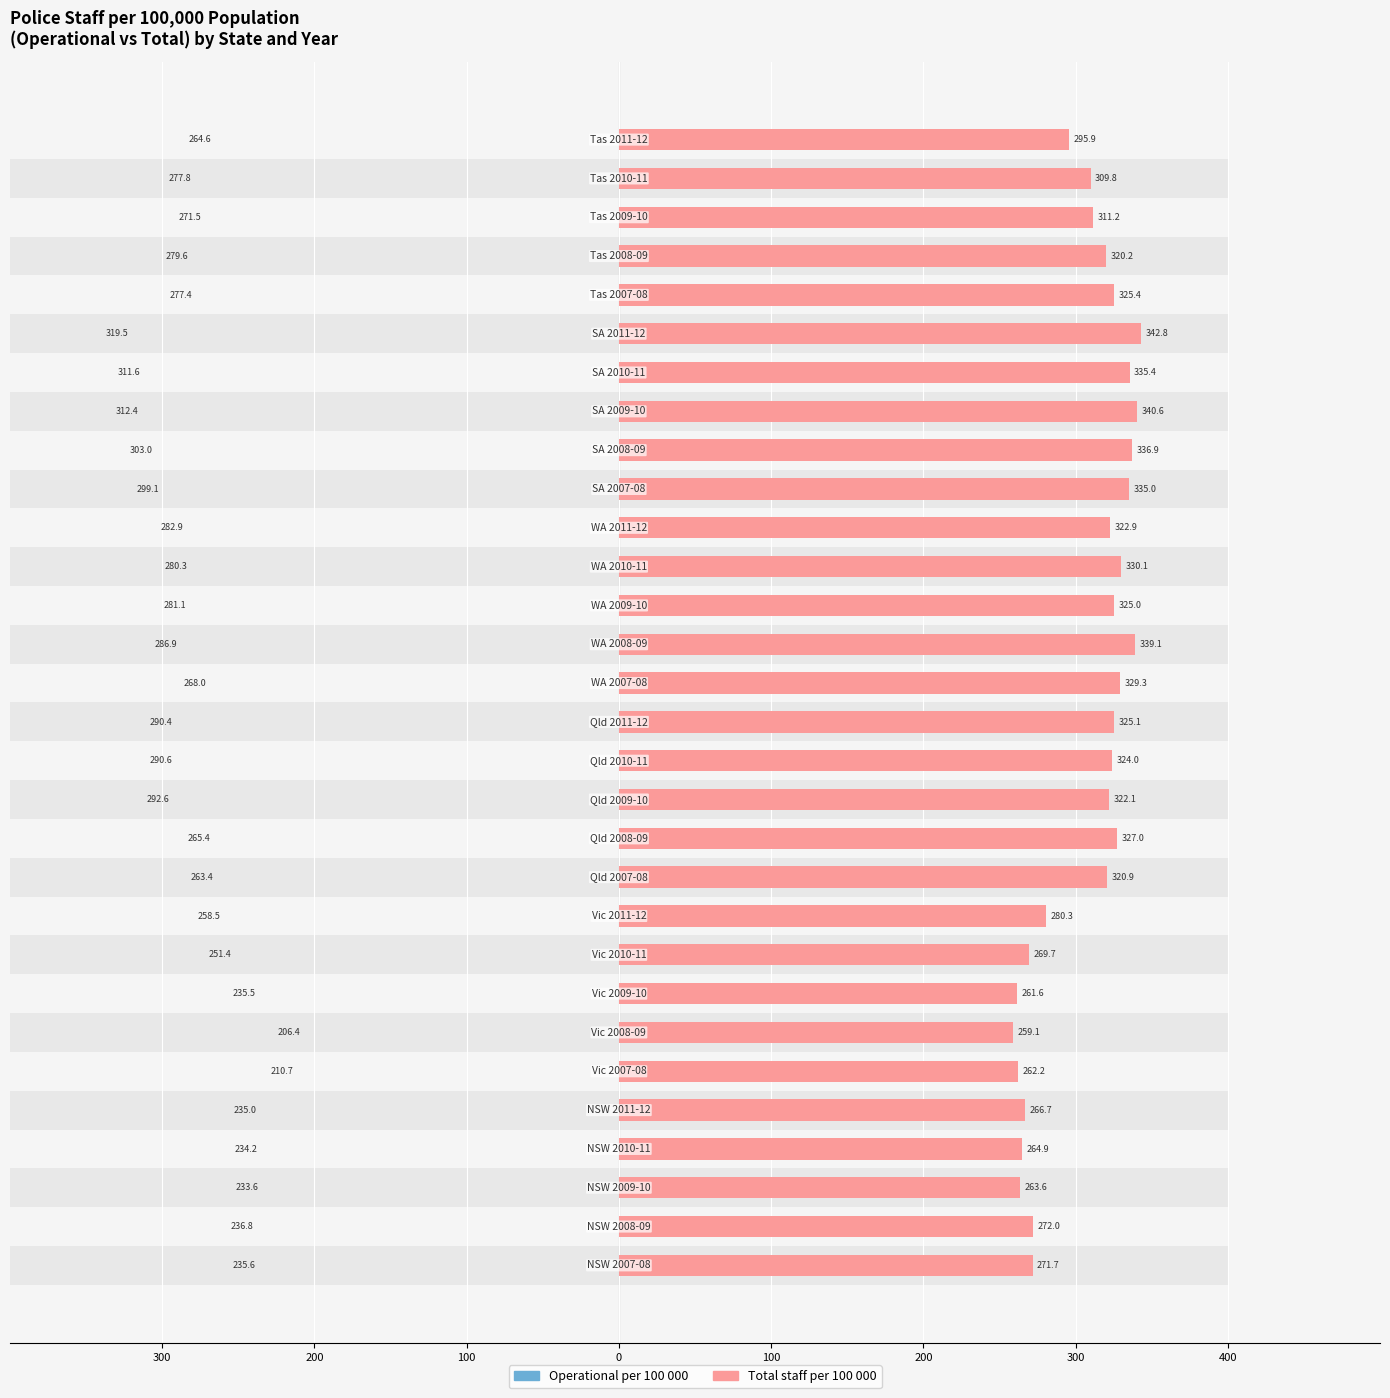

Reading right to left, extract all data points from this chart.

264.6	277.8	271.5	279.6	277.4	319.5	311.6	312.4	303.0	299.1	282.9	280.3	281.1	286.9	268.0	290.4	290.6	292.6	265.4	263.4	258.5	251.4	235.5	206.4	210.7	235.0	234.2	233.6	236.8	235.6